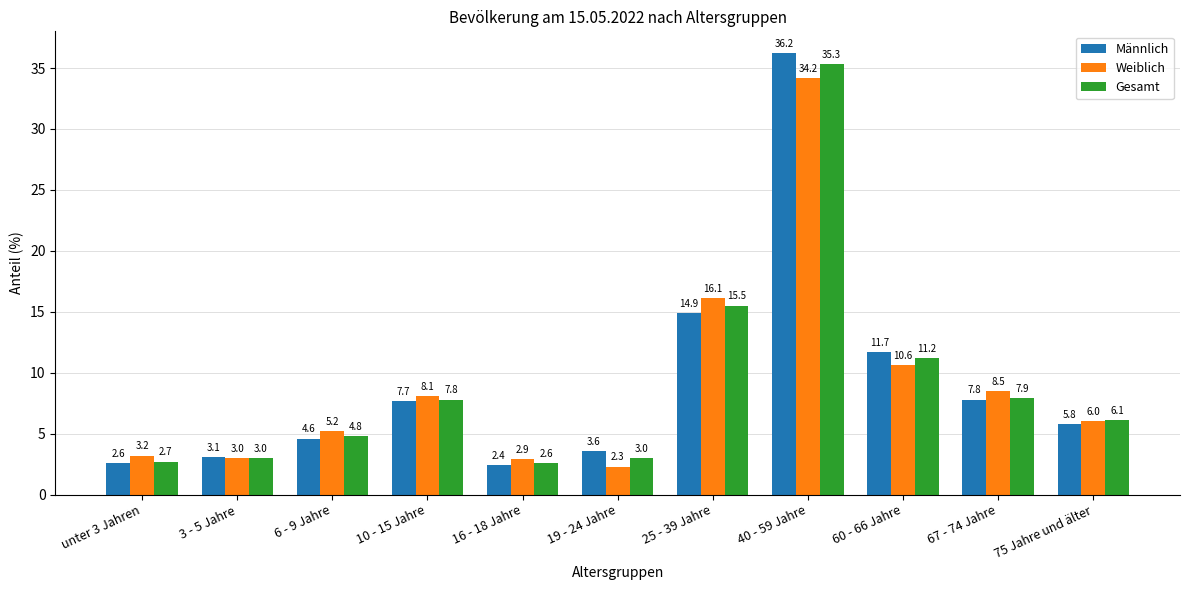

Which category has the lowest value in the Weiblich series?

19 - 24 Jahre